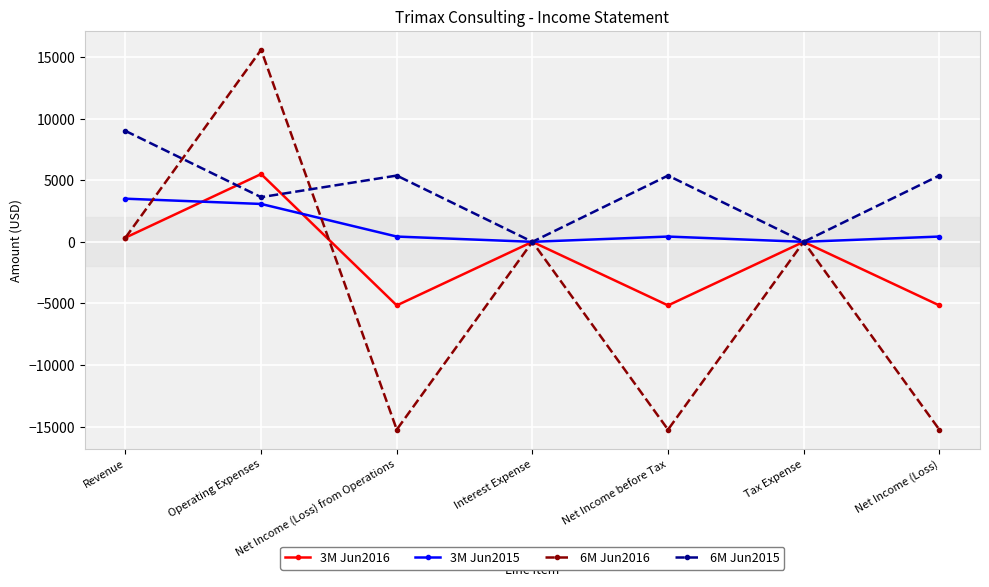

What position from the right is Revenue?

7